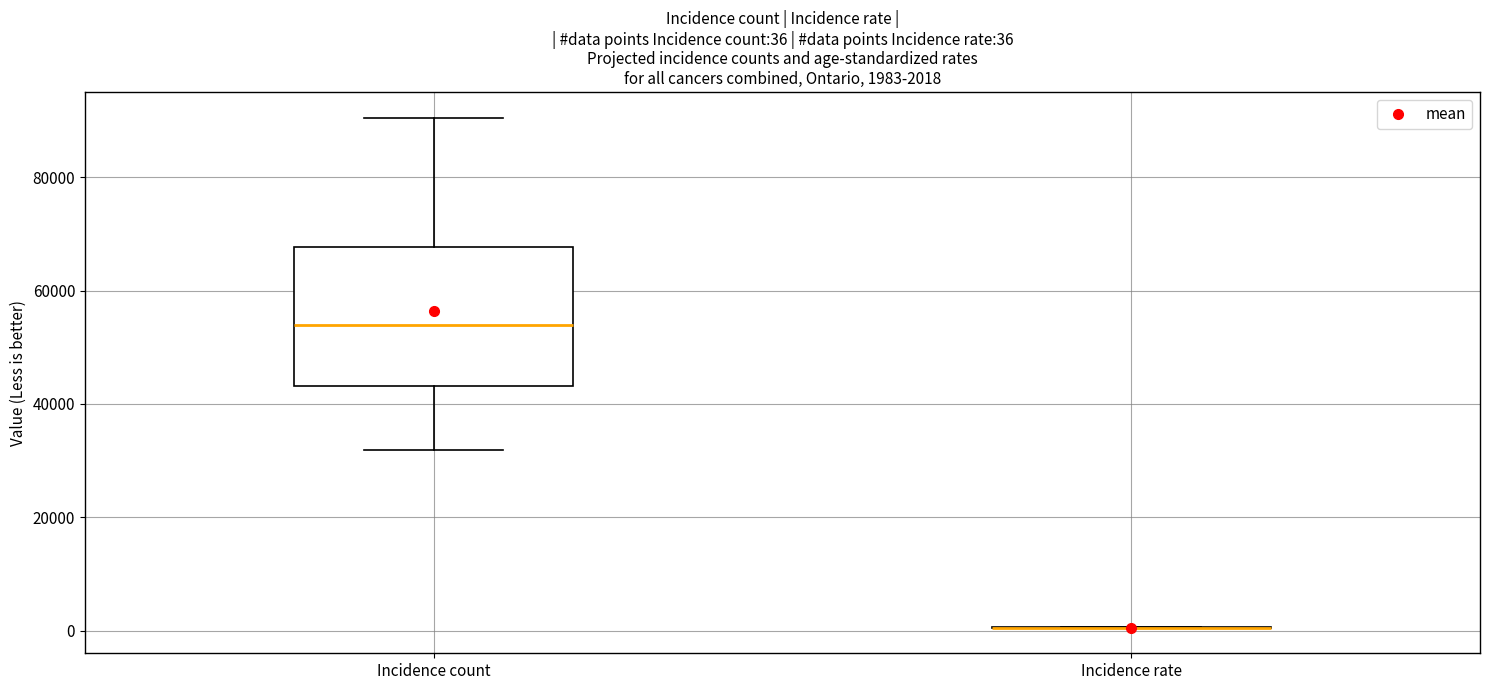

Which box is the tallest, from its lower edge to its upper edge?

Incidence count